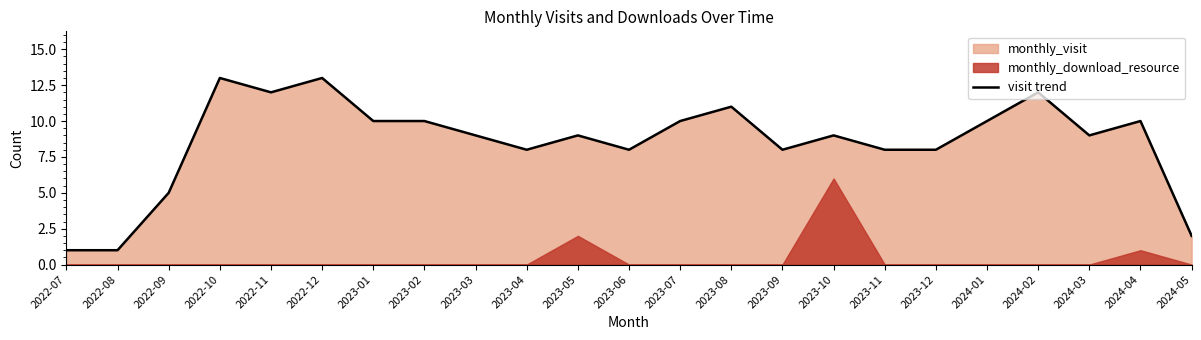

How many lines are shown in the chart?

1